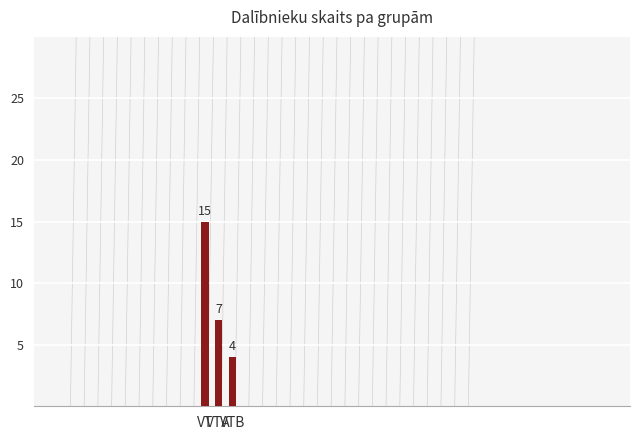

Is it true that the value at VTA is 7?

True